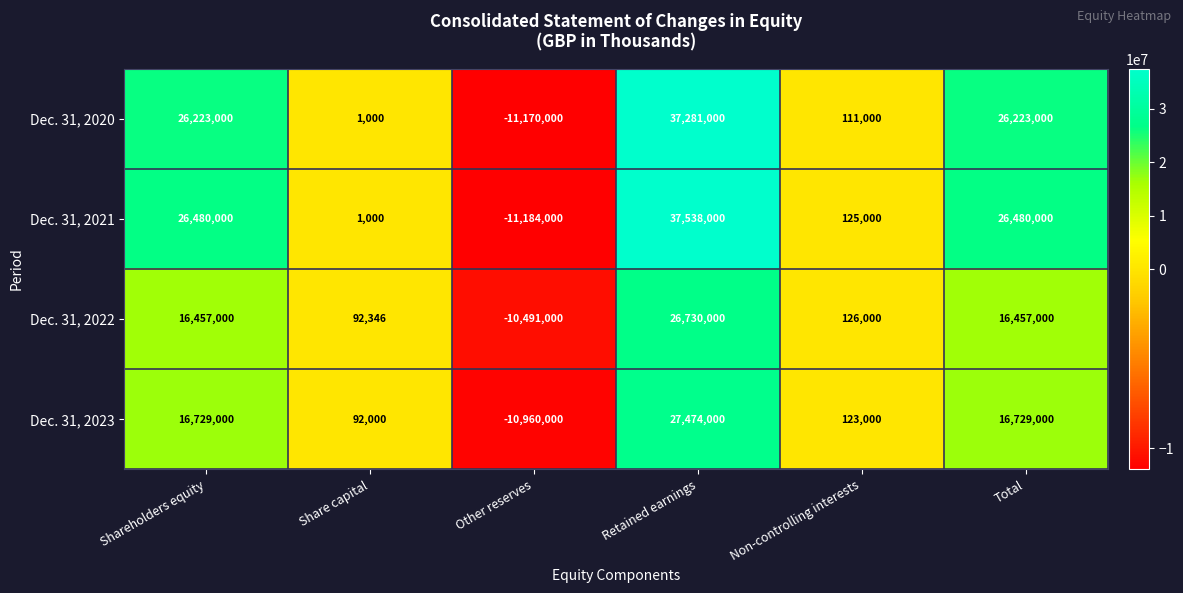

At which category is the sum across all series the highest?

Retained earnings